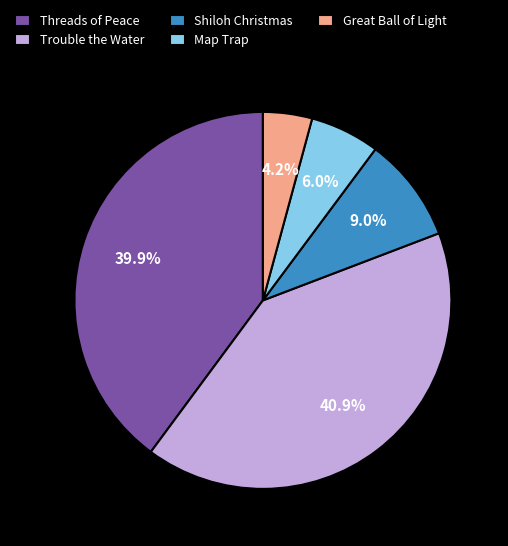

To the nearest percent, what is the combined percentage of Trouble the Water and Shiloh Christmas?

50%